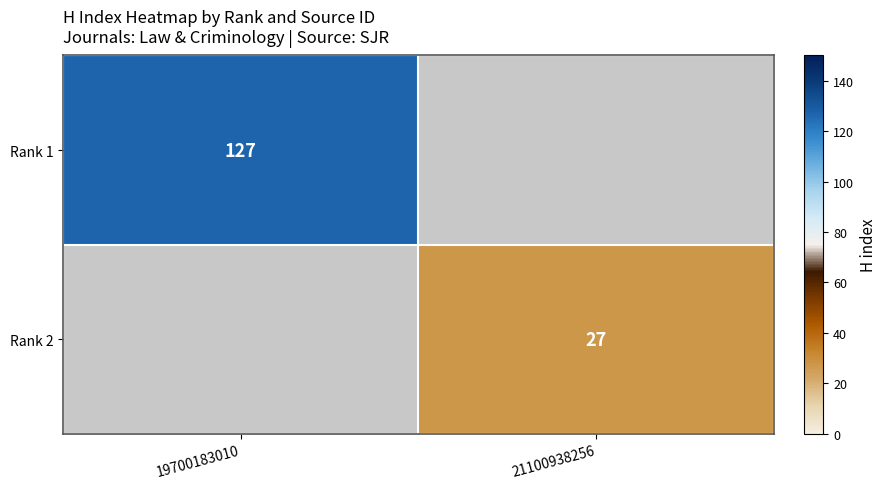

Is the value of Rank 1 at 19700183010 greater than the value of Rank 2 at 21100938256?

Yes